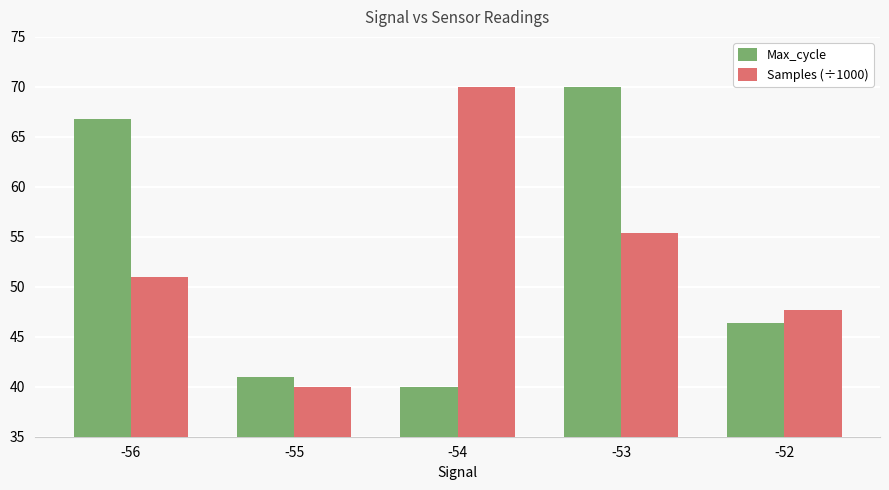

What is the sum of all Max_cycle values?

264.2